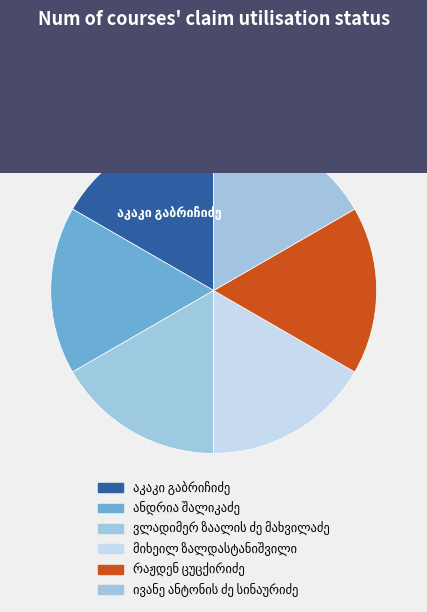

Is it true that მიხეილ ზალდასტანიშვილი is 7% of the pie?

False